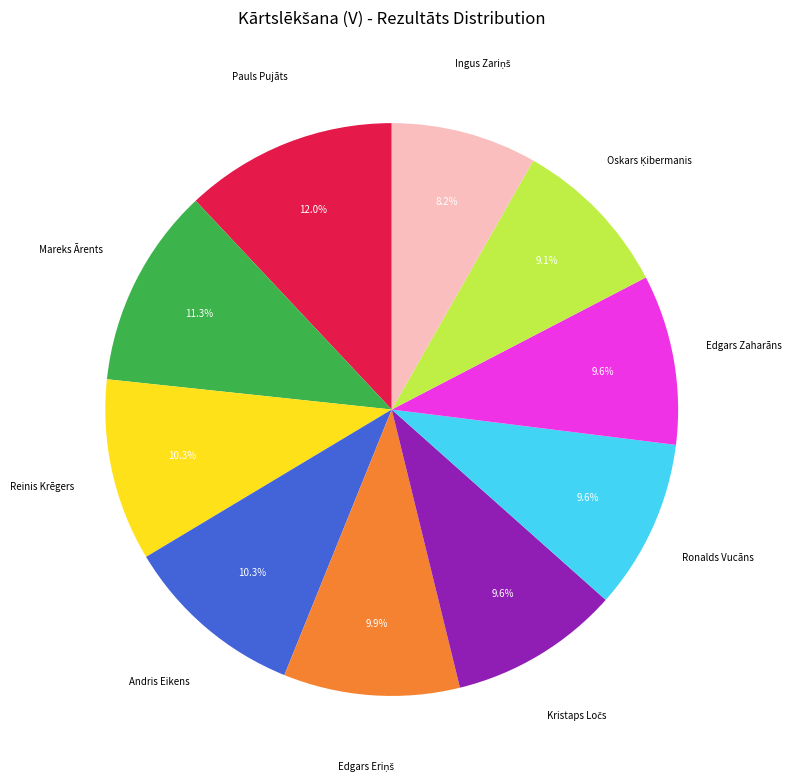

Is there any slice that represents more than half of the pie?

No